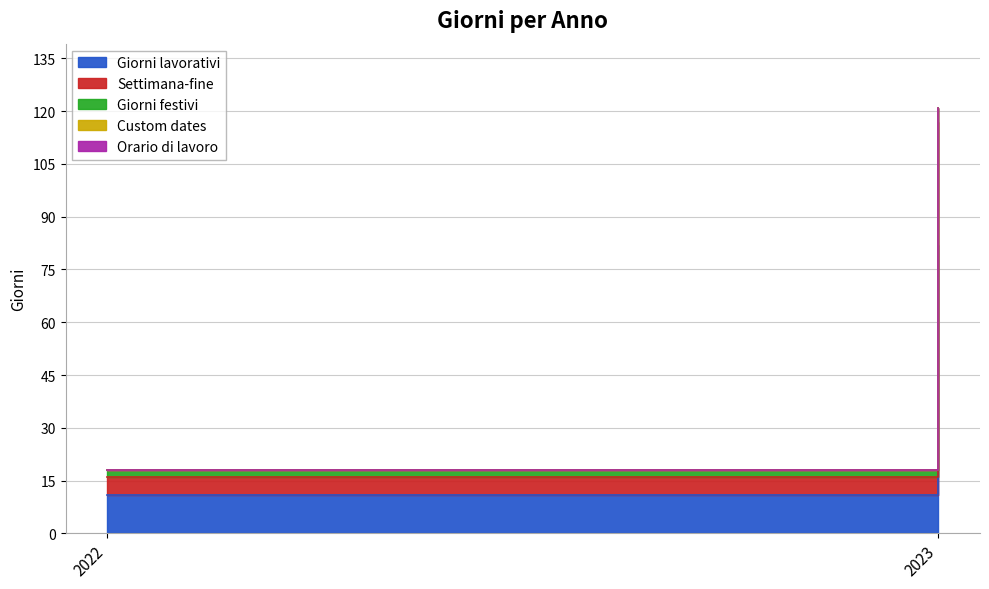

At how many categories does at least one series exceed 51?

1